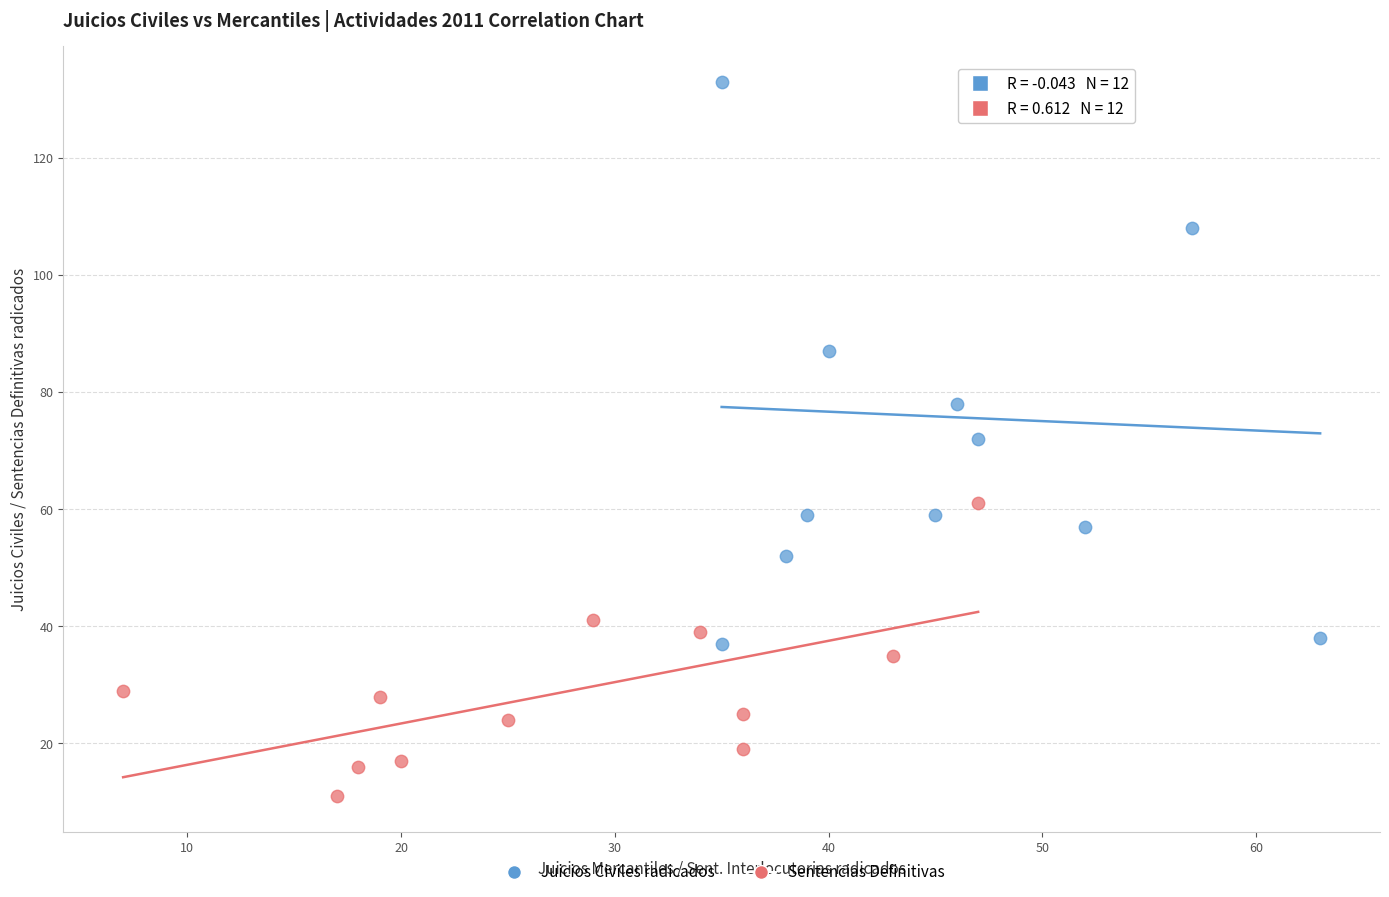

Which series contains the highest Y value?

Juicios Civiles radicados